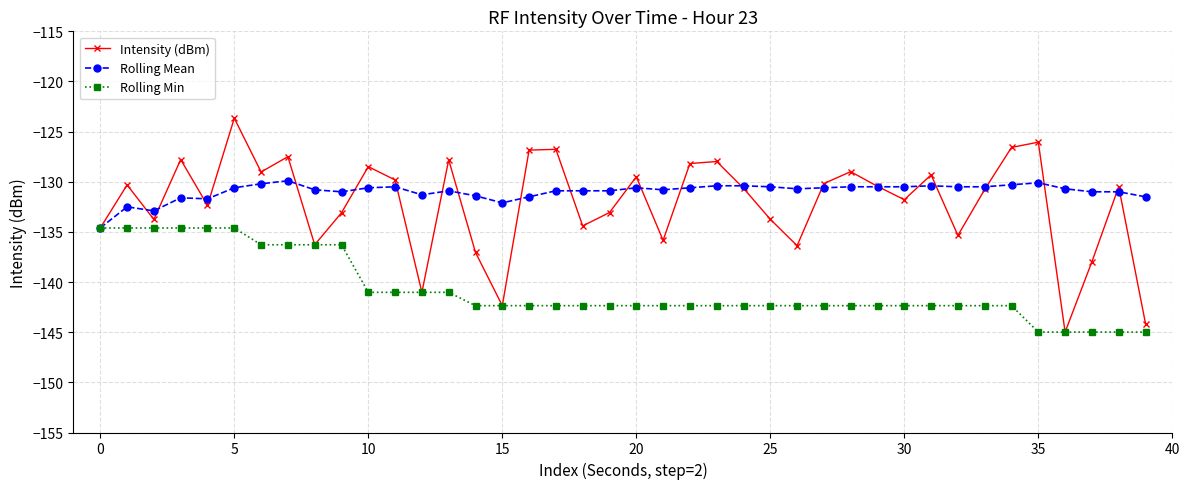

How many categories are shown in the chart?

40